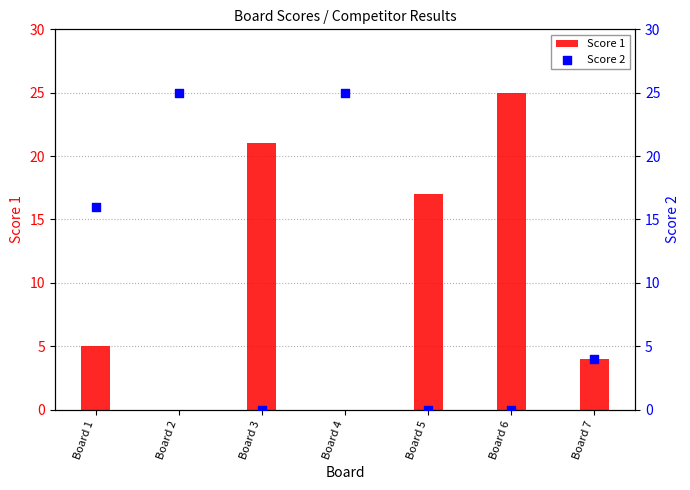

What is the total value across all series at Board 3?

21